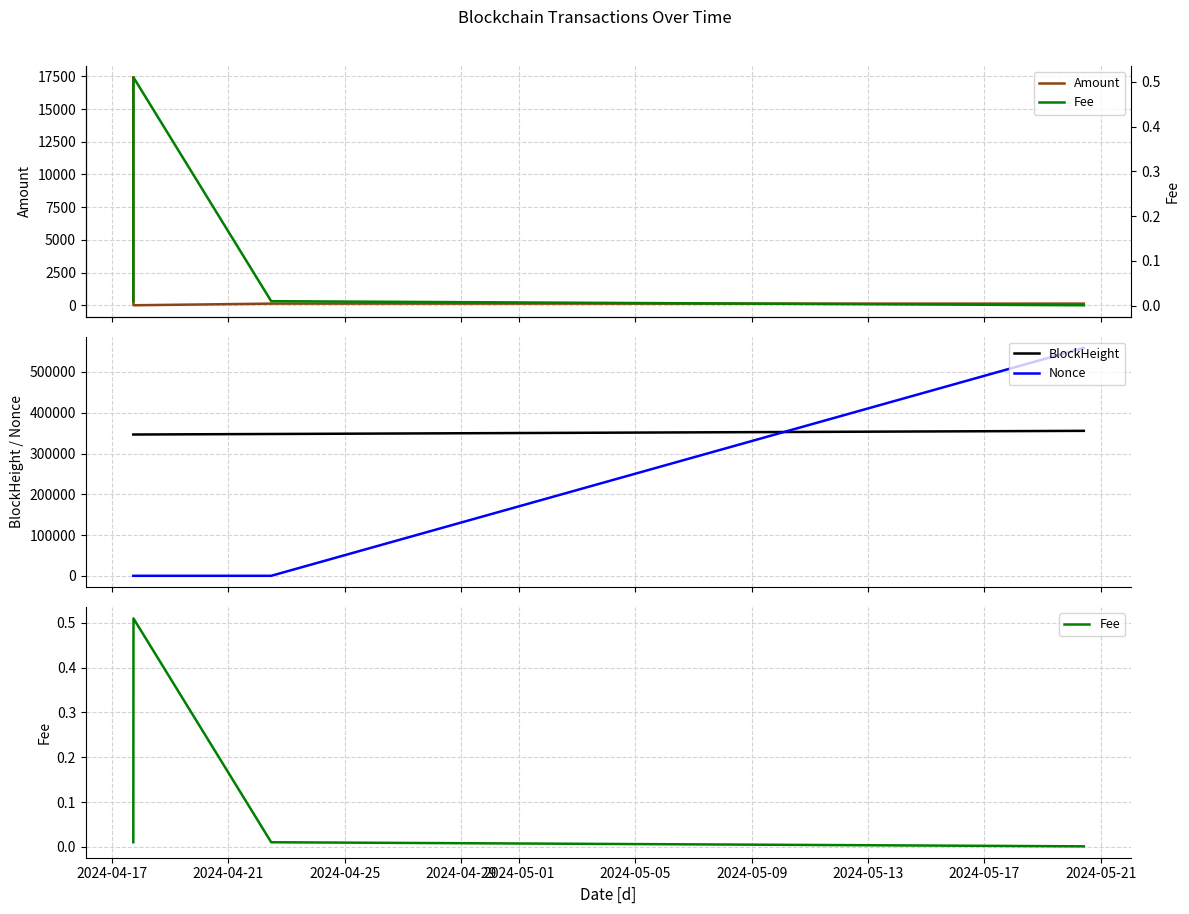

How many times do BlockHeight and Nonce cross each other?

1